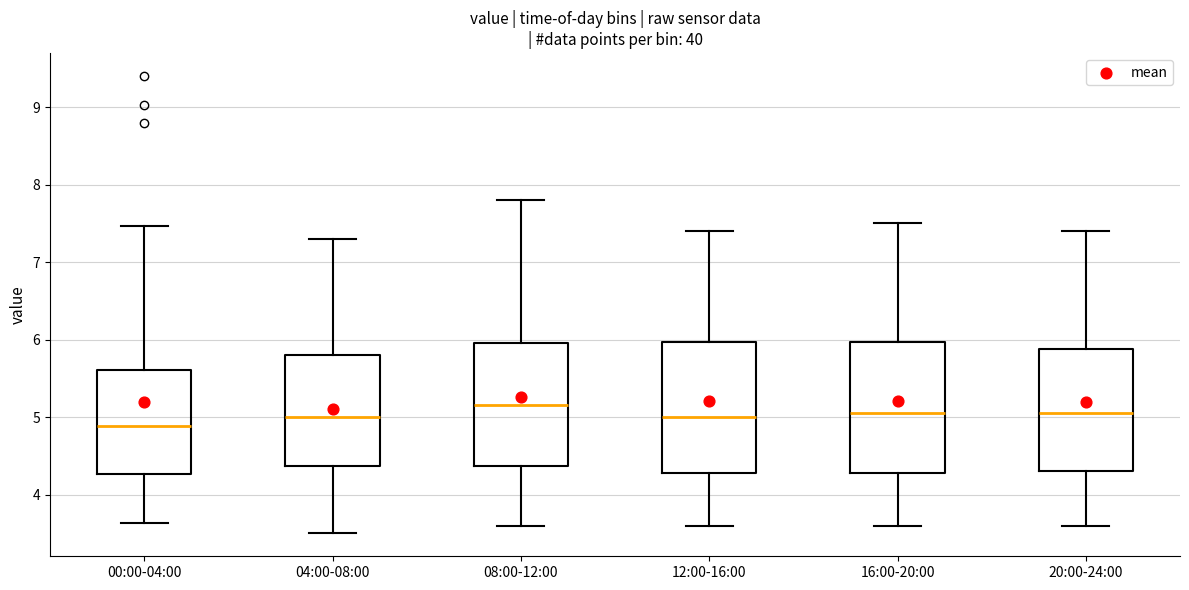

Reading left to right, read every box against the y-axis: the position of its median line, the range the box covers, and the ends of its whiskers. The values are not printed on the chart, so give them approximately, as read against the axis.

00:00-04:00: median 4.9, box 4.3 to 5.6, whiskers 3.6 to 7.5
04:00-08:00: median 5.0, box 4.4 to 5.8, whiskers 3.5 to 7.3
08:00-12:00: median 5.2, box 4.4 to 6.0, whiskers 3.6 to 7.8
12:00-16:00: median 5.0, box 4.3 to 6.0, whiskers 3.6 to 7.4
16:00-20:00: median 5.1, box 4.3 to 6.0, whiskers 3.6 to 7.5
20:00-24:00: median 5.1, box 4.3 to 5.9, whiskers 3.6 to 7.4